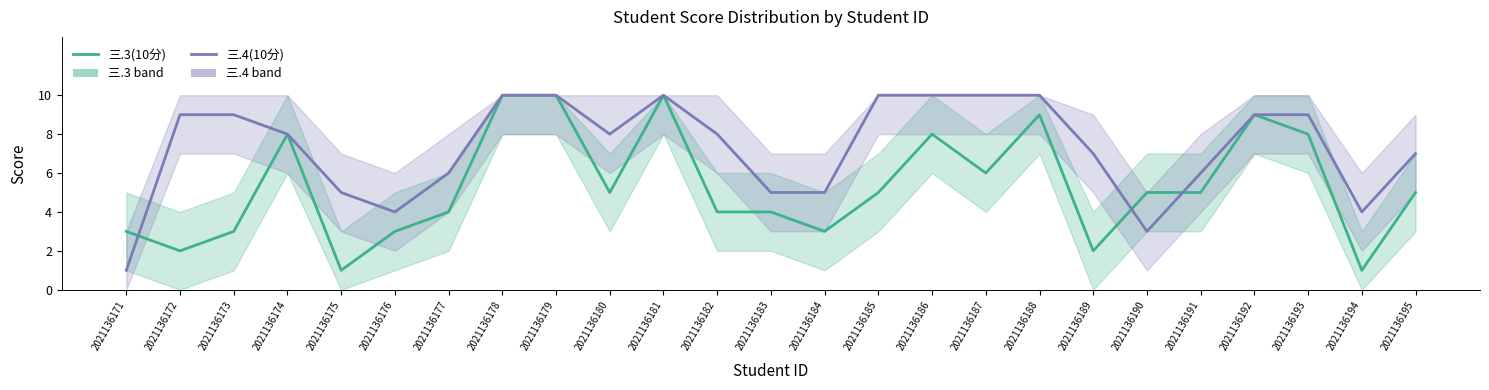

At which category is the sum across all series the highest?

2021136178